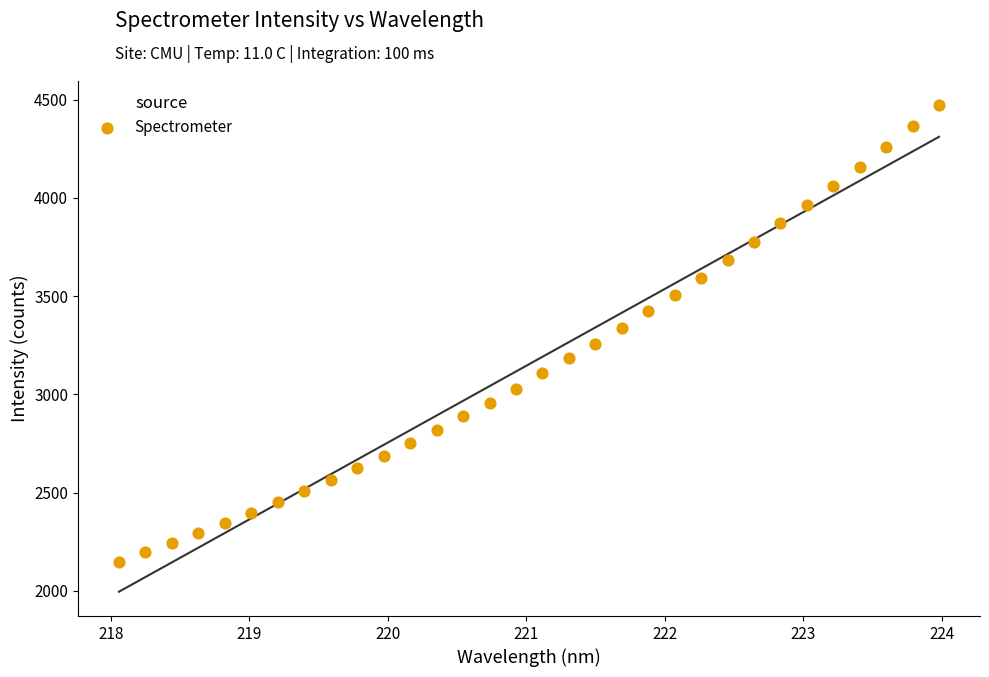

What is the range of X values (max minus min)?

5.9